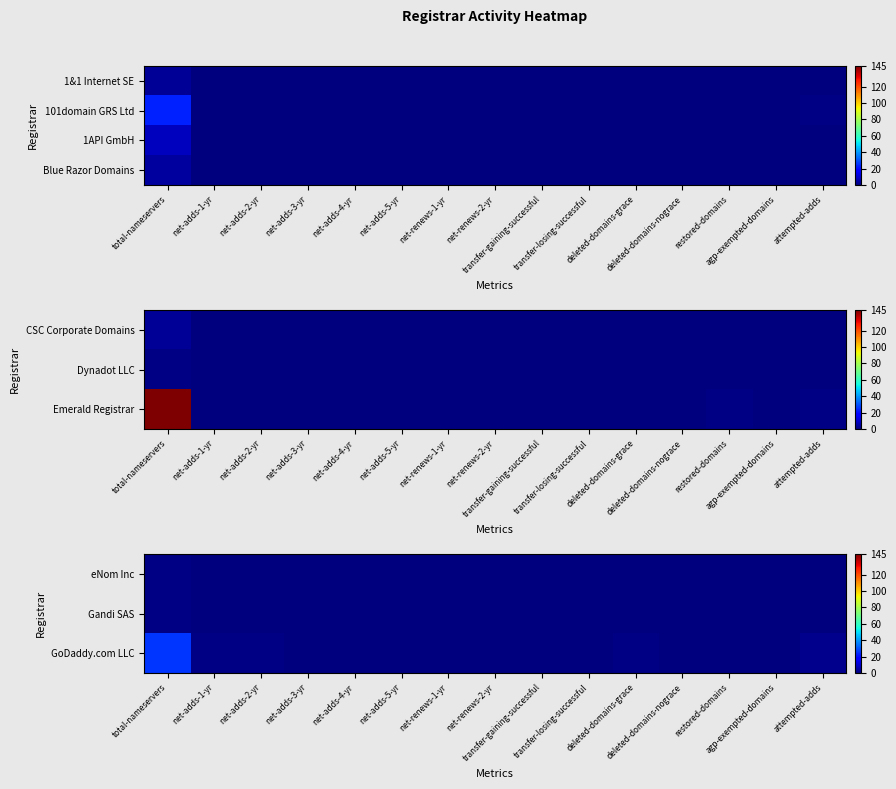

How many series are shown in this chart?

4